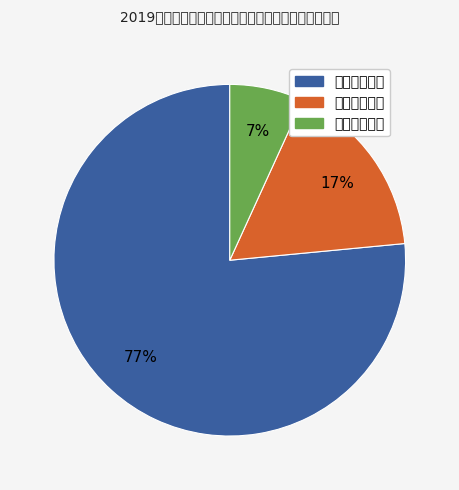

Combined, do 创新训练项目 and 创业训练项目 account for over 50%?

Yes